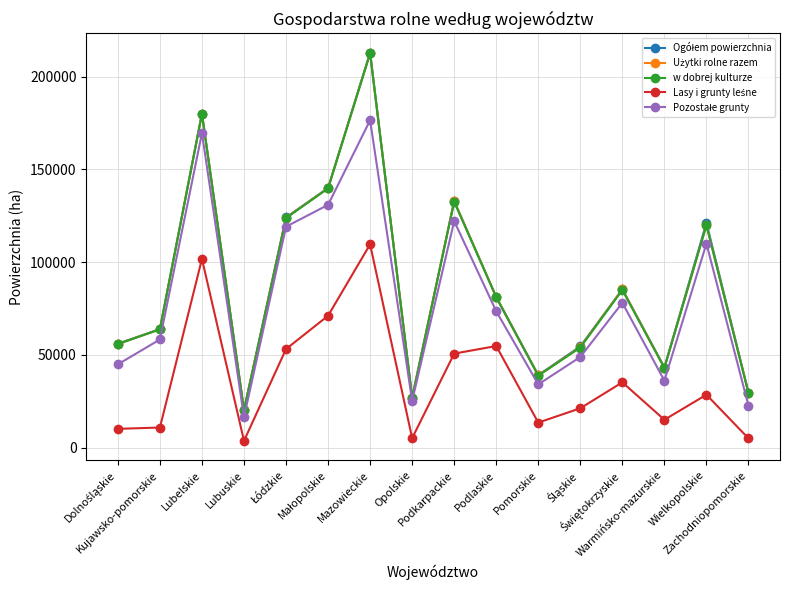

What is the value of the w dobrej kulturze point at the 14th from the left?

42906